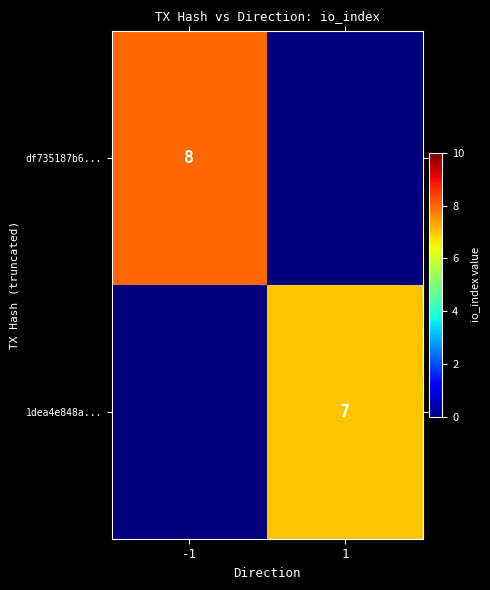

The value of 1dea4e848a... at 1 is 7. True or false?

True